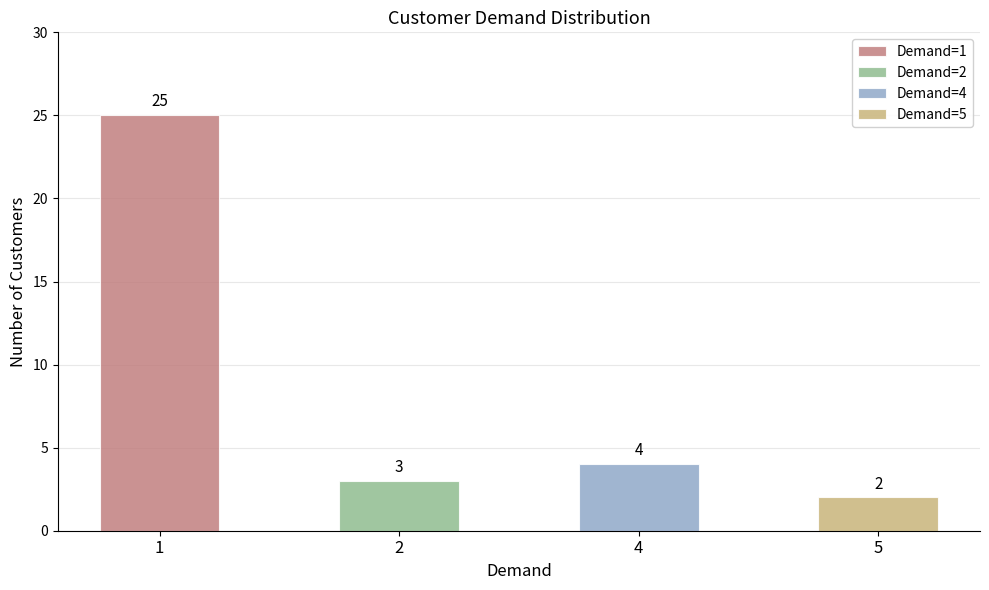

What is the greatest value displayed?

25